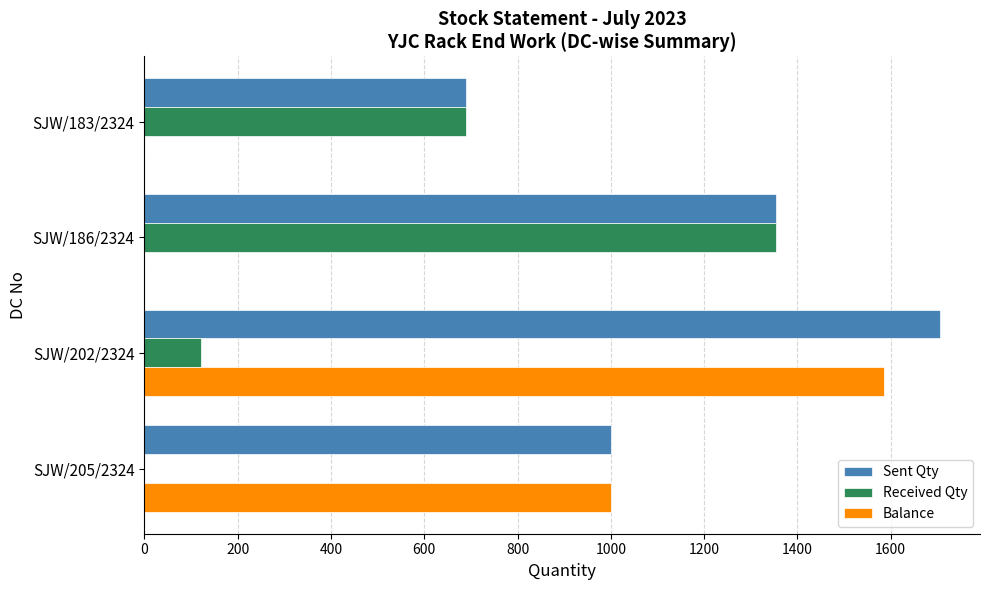

What is the sum of all Received Qty values?

2165